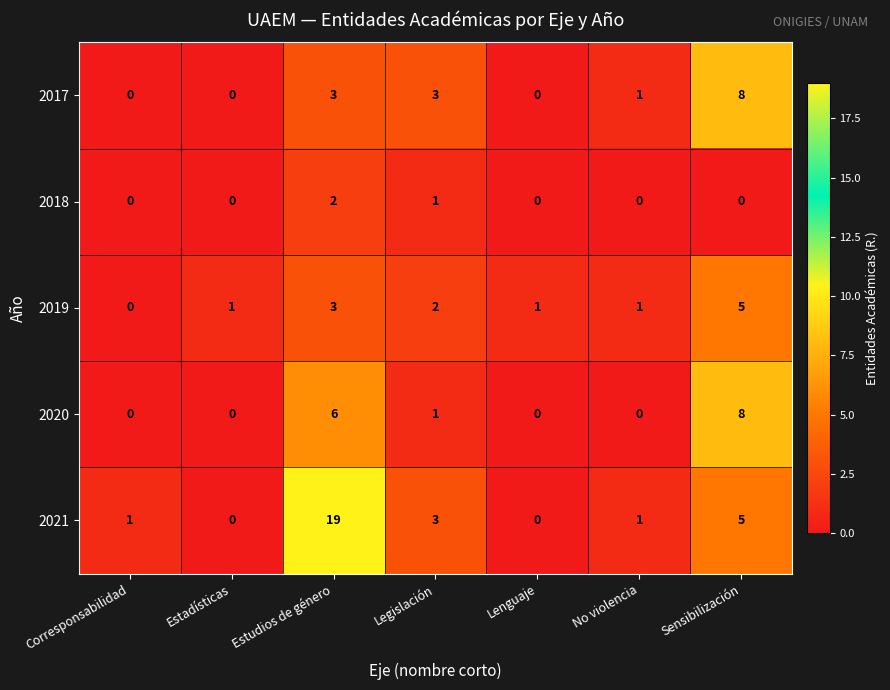

How many data points in 2021 are less than 1?

2